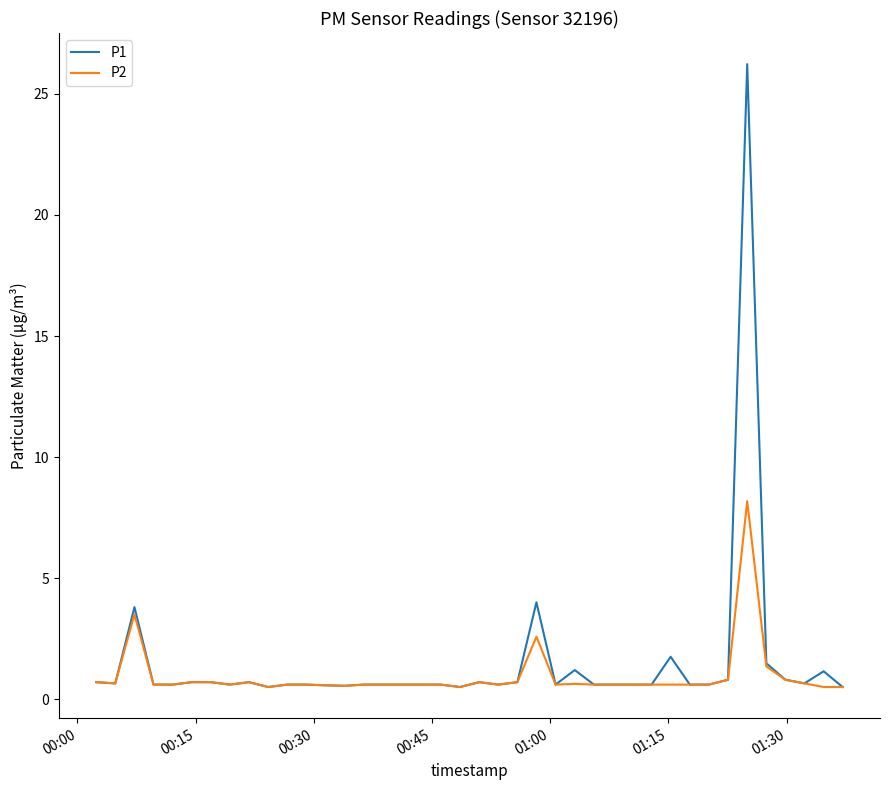

What is the highest value of the P2 series?

8.2